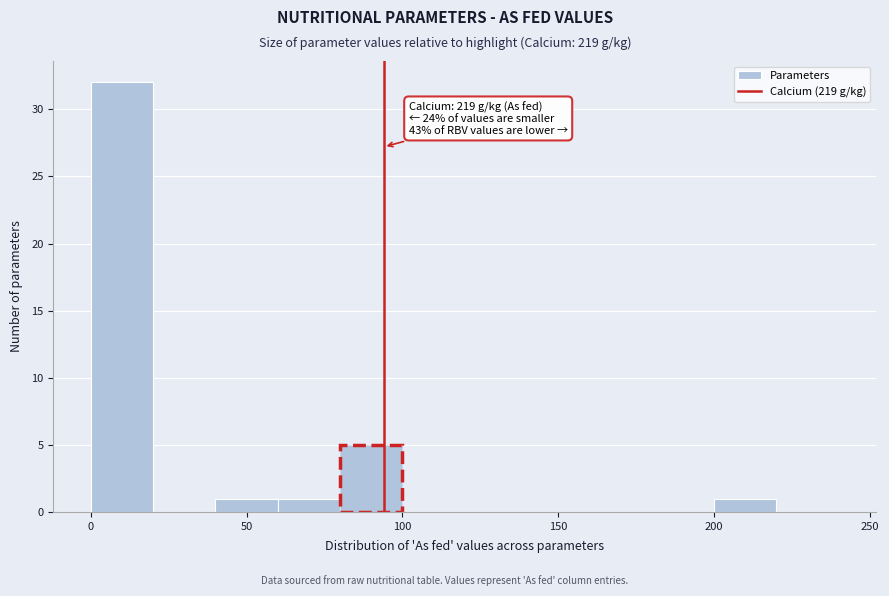

Over which range of the x-axis is the bar tallest?

0 to 20